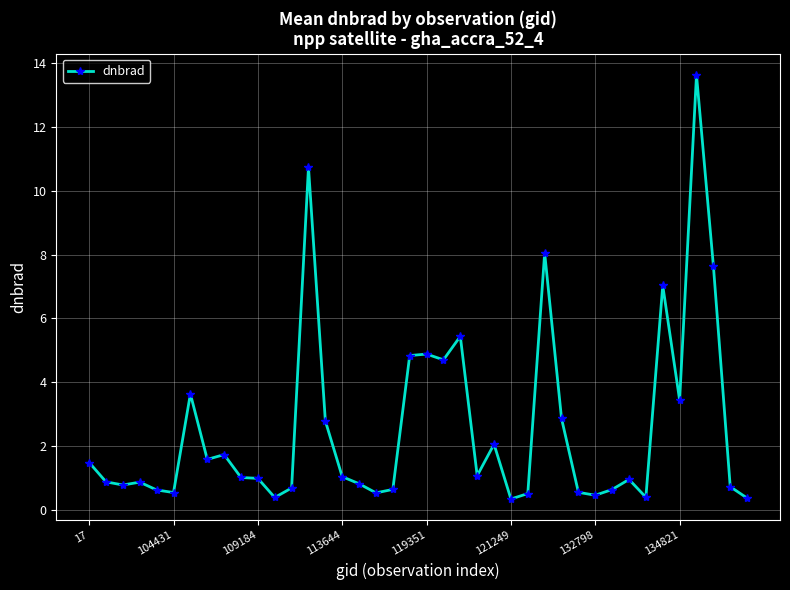

What is the minimum value shown in the chart?

0.3